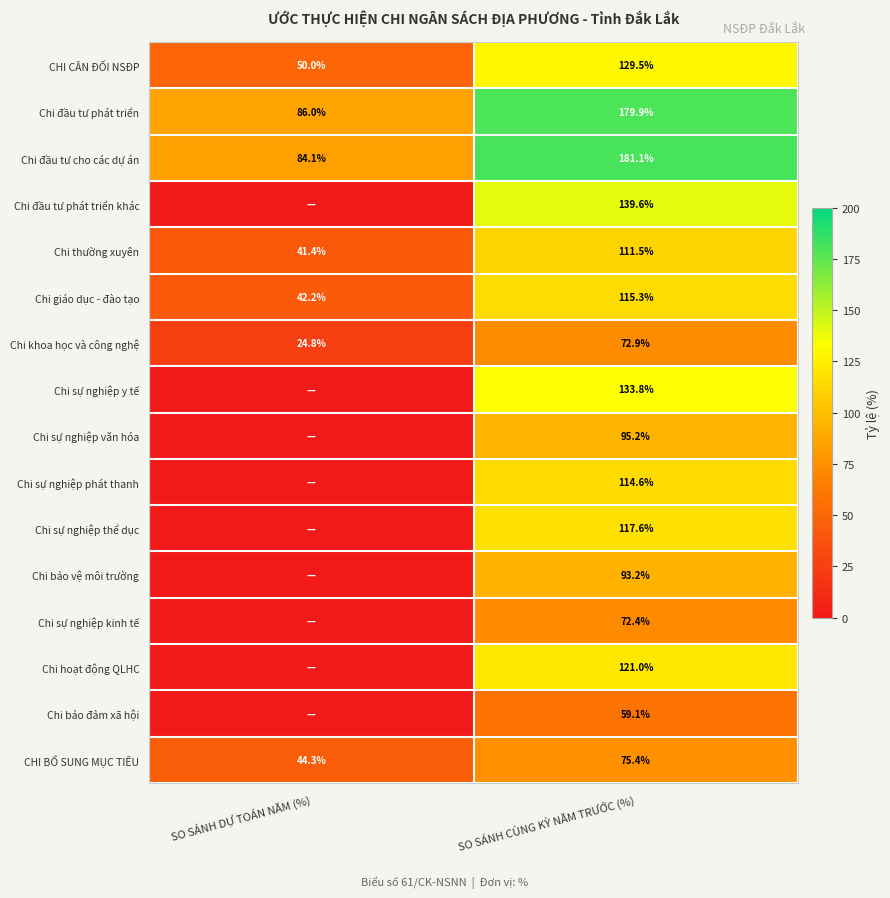

The Chi giáo dục - đào tạo series shows 115.3 at SO SÁNH CÙNG KỲ NĂM TRƯỚC (%). True or false?

True